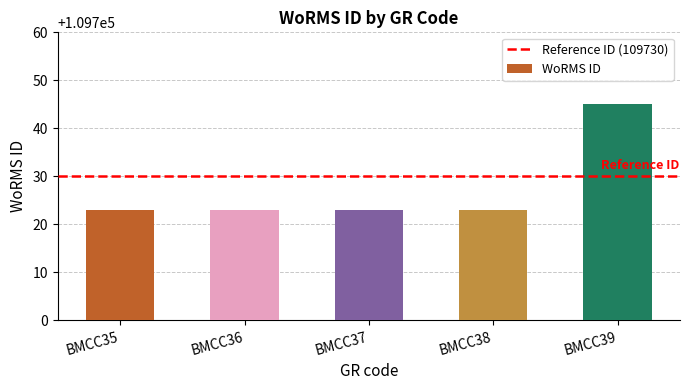

Which category has the highest value across all series?

BMCC39